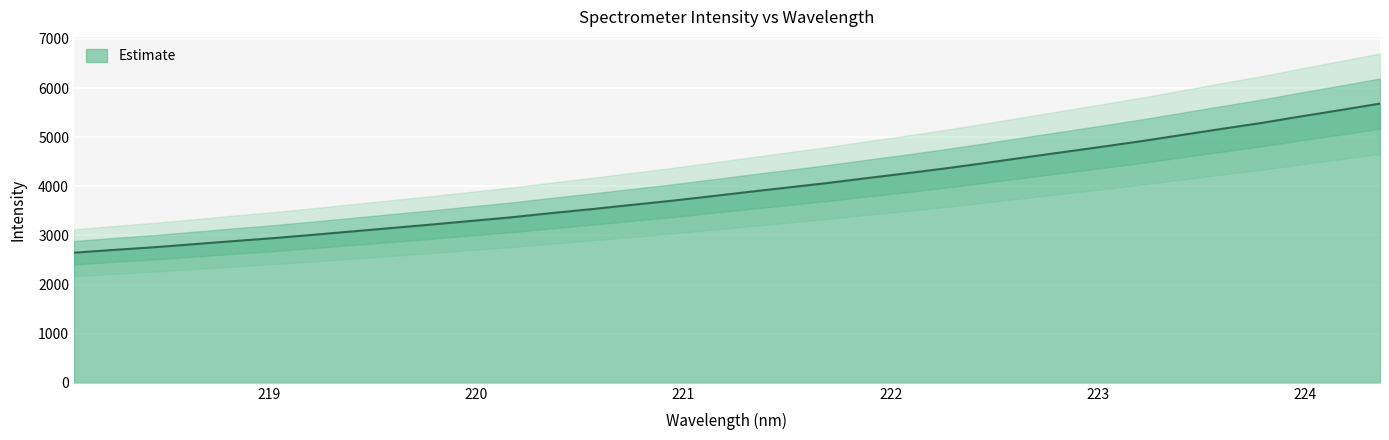

The value at 221.4993 is 3972.6. True or false?

True